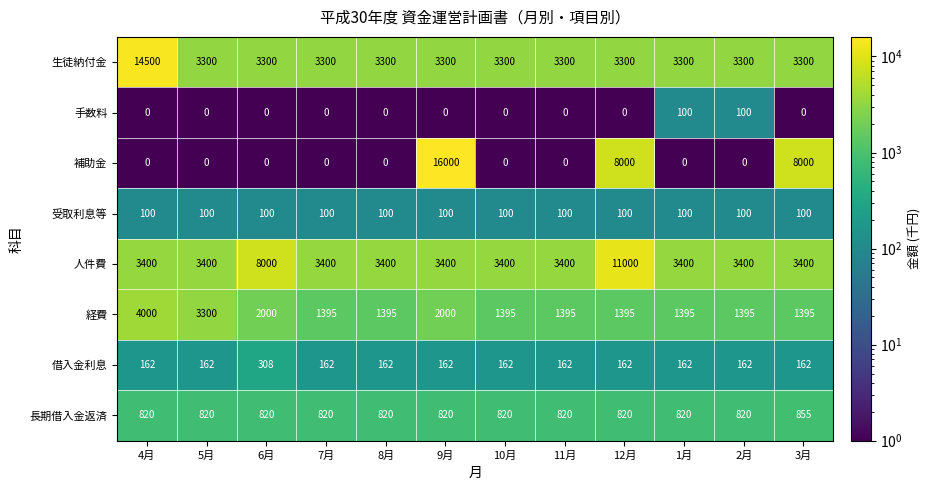

How many data points does each series have?

12